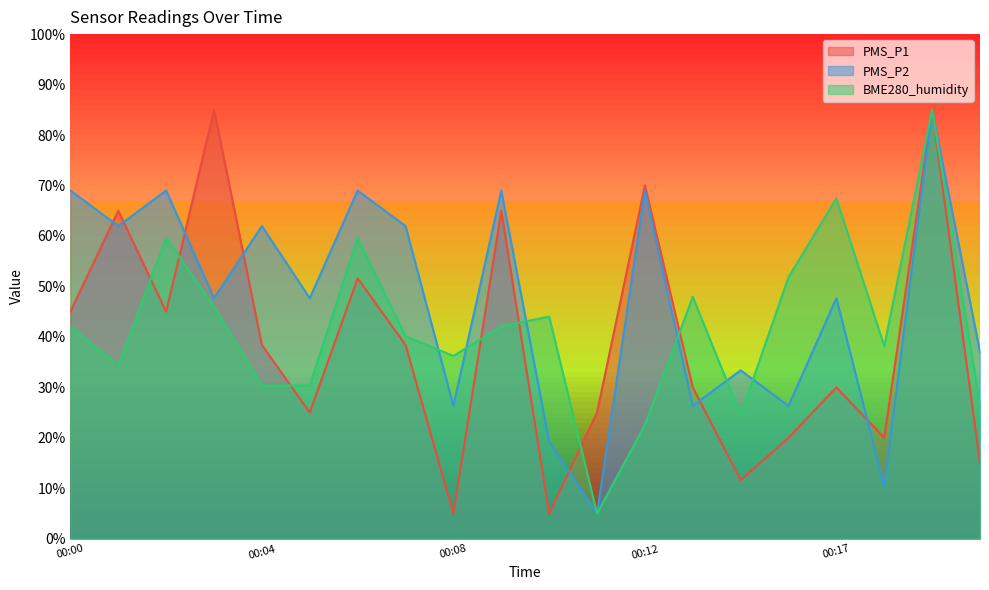

Is the value of PMS_P2 at 00:11 greater than the value of BME280_humidity at 00:01?

No